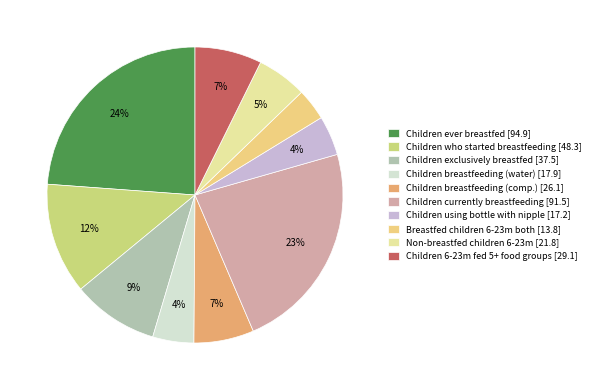

To the nearest percent, what is the average slice percentage?

10%